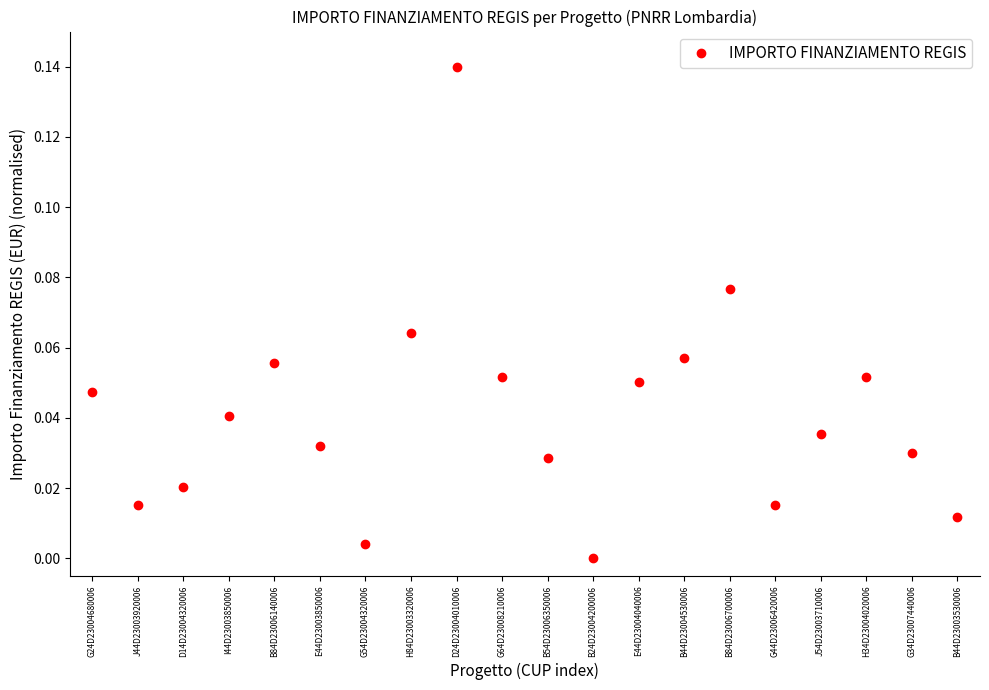

Between D14D23004320006 and J54D23003710006, which is larger?

J54D23003710006